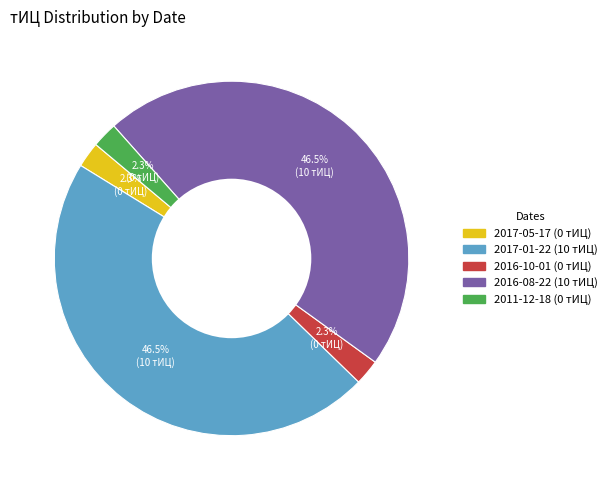

Is 2011-12-18 the majority of the pie?

No